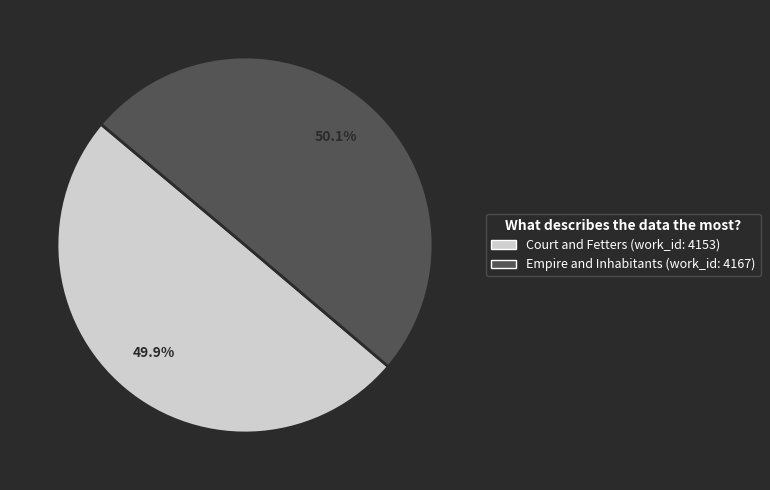

What percentage do Empire and Inhabitants (work_id: 4167) and Court and Fetters (work_id: 4153) together represent?

100.0%